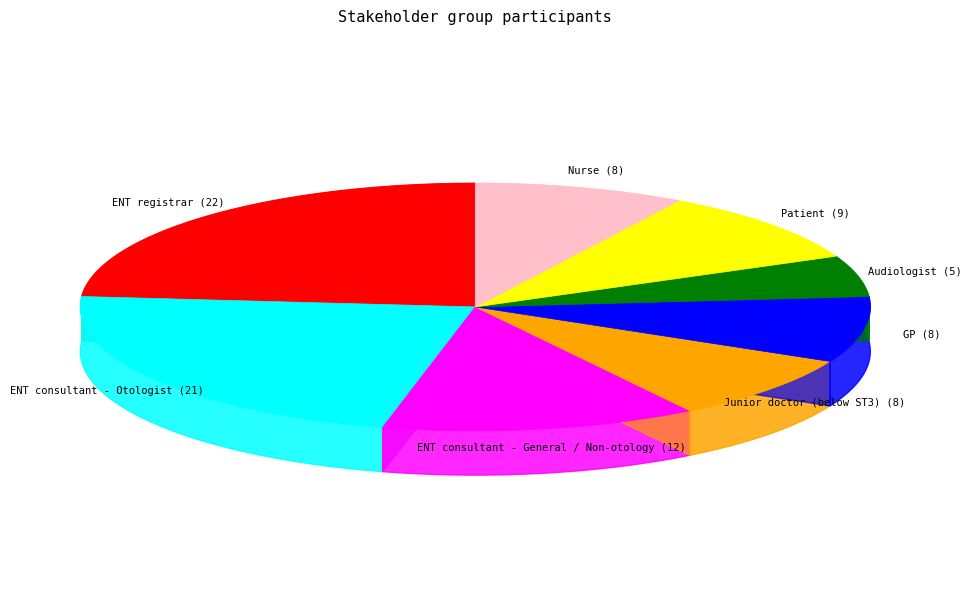

To the nearest percent, what is the difference between the largest and smallest slice percentages?

18%